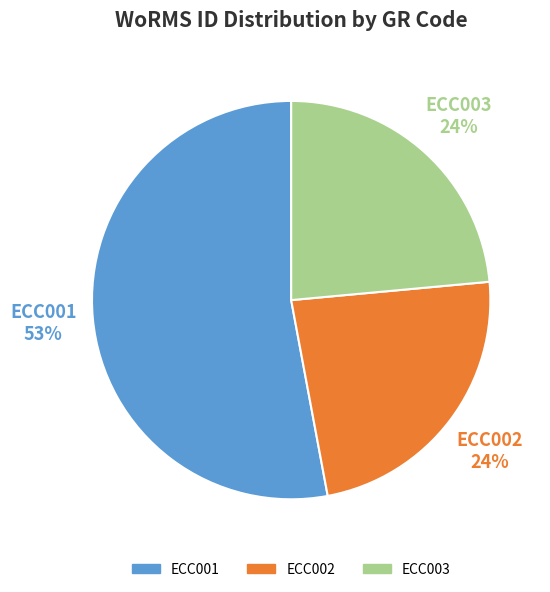

To the nearest percent, what percentage of the pie is ECC003?

24%